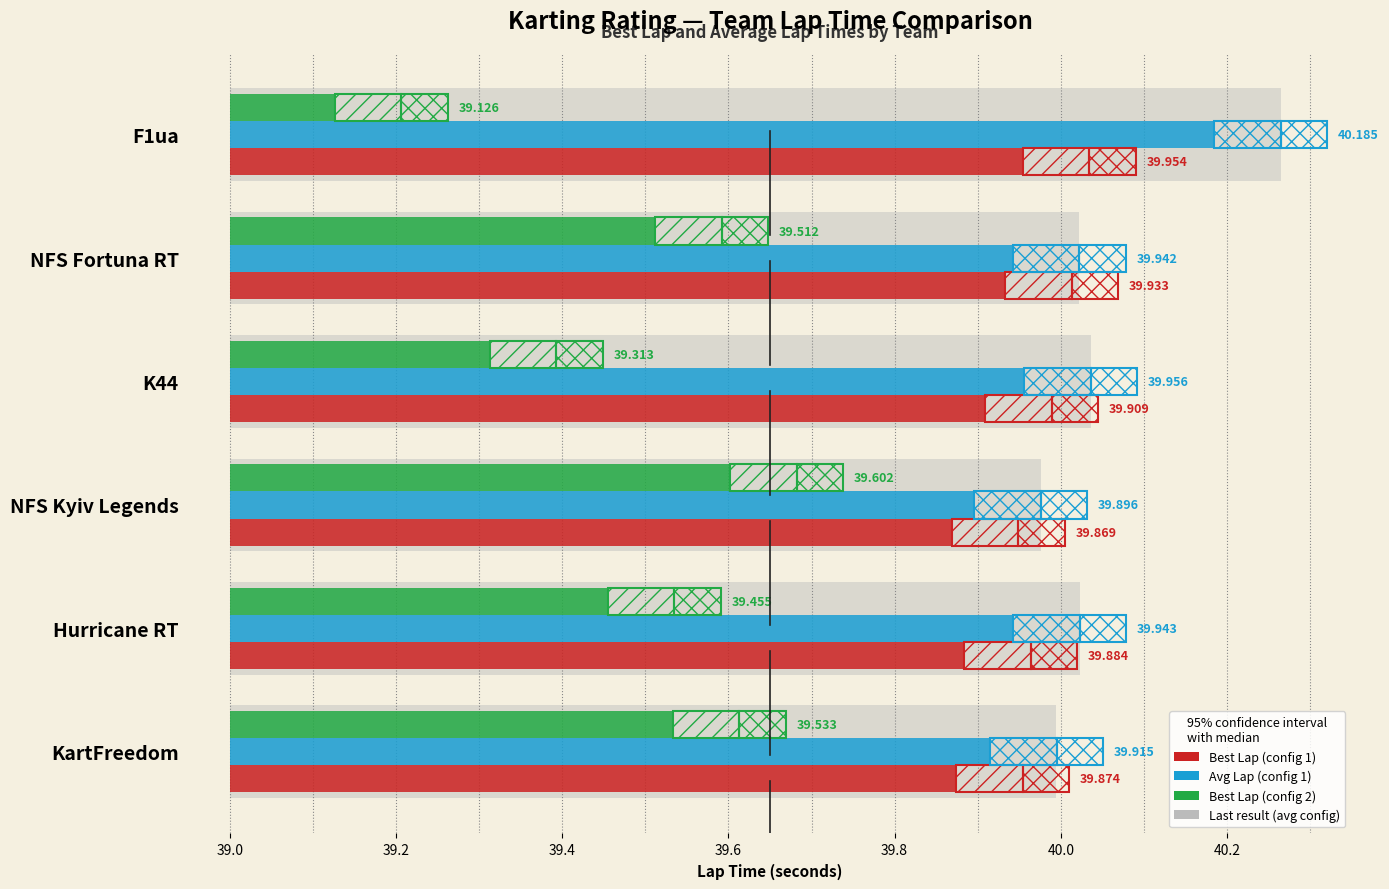

What is the difference between the maximum and minimum values in the Avg Lap (config 1) series?

0.3